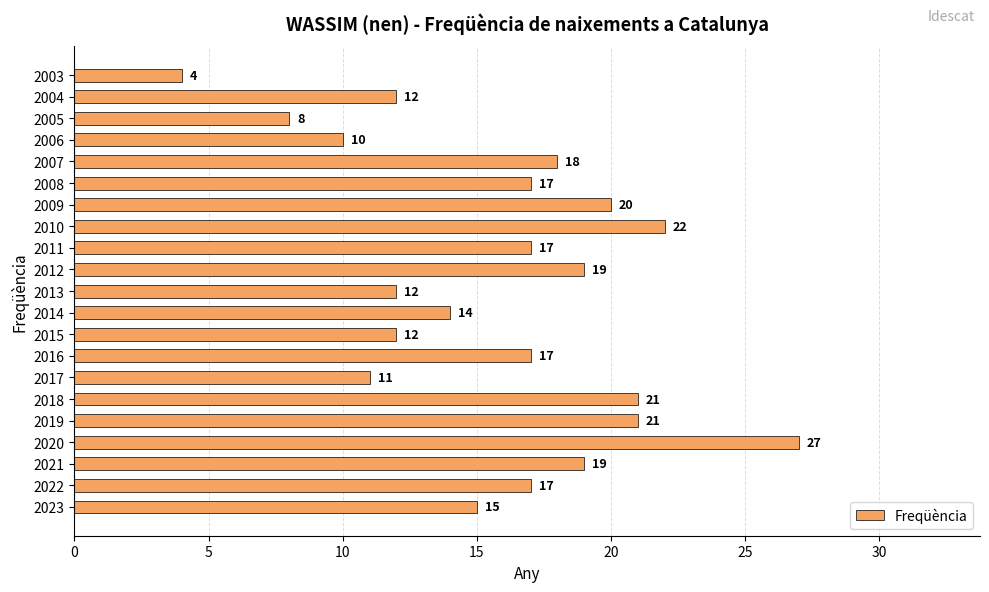

Reading bottom to top, list all the values displayed in this chart.

2023=15	2022=17	2021=19	2020=27	2019=21	2018=21	2017=11	2016=17	2015=12	2014=14	2013=12	2012=19	2011=17	2010=22	2009=20	2008=17	2007=18	2006=10	2005=8	2004=12	2003=4